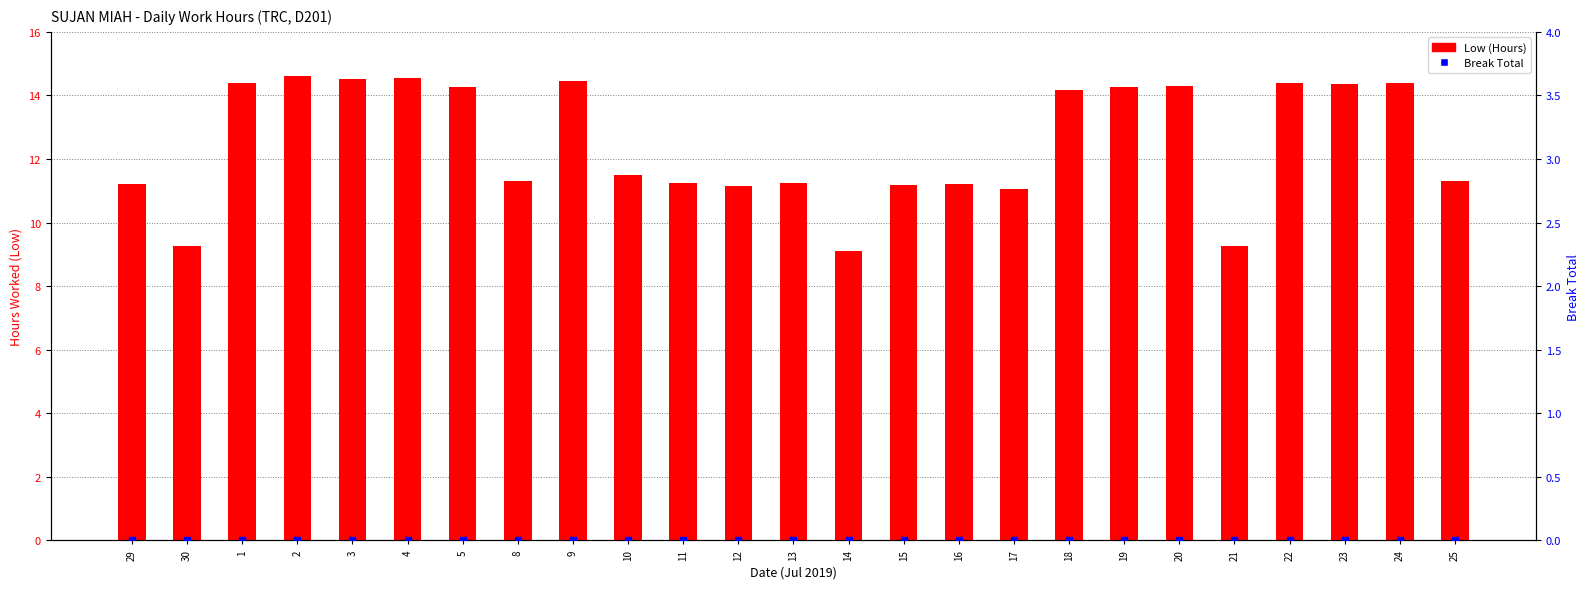

Which series reaches the maximum Y coordinate?

Low (Hours)